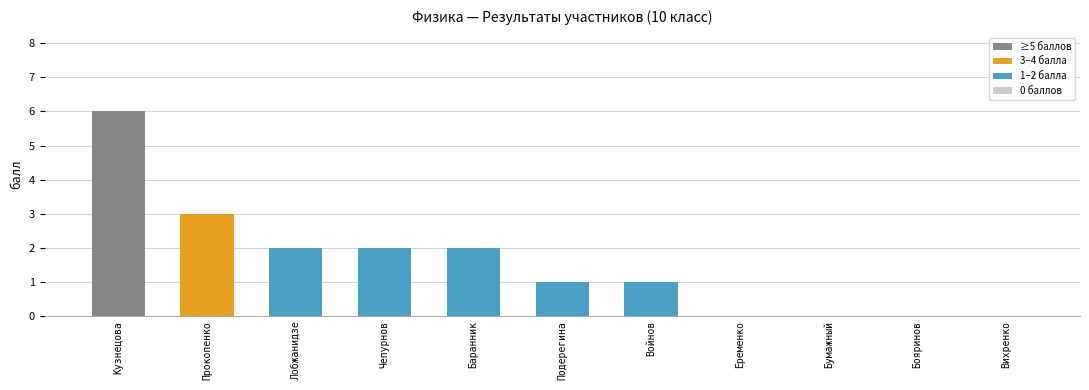

Which has a higher value, Кузнецова or Подерегина?

Кузнецова